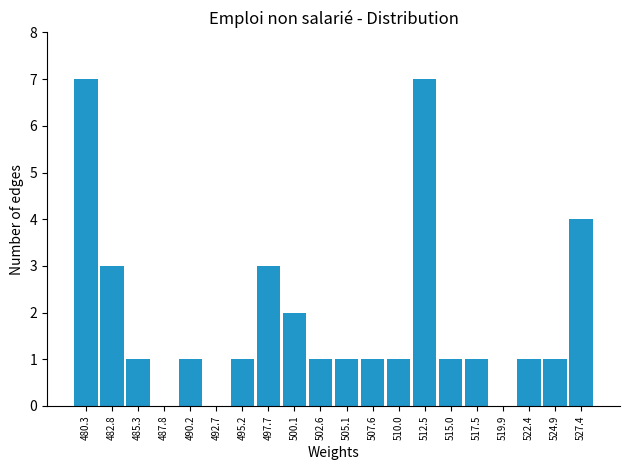

How tall is the bar that spans 526.0 to 528.5 on the x-axis? Neither the bar edges nor the heights are printed on the chart, so give them approximately, as read against the axes.

4